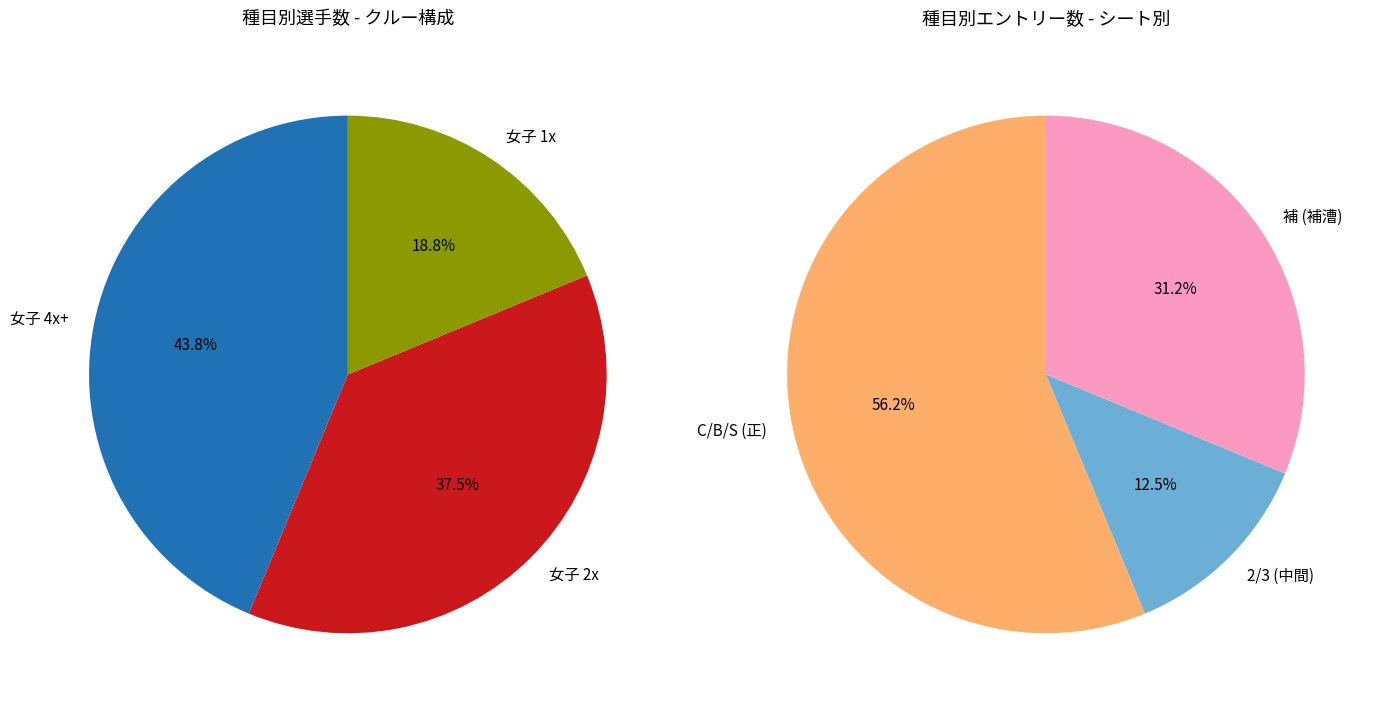

To the nearest percent, what is the combined percentage of 女子 2x and 女子 4x+?

81%